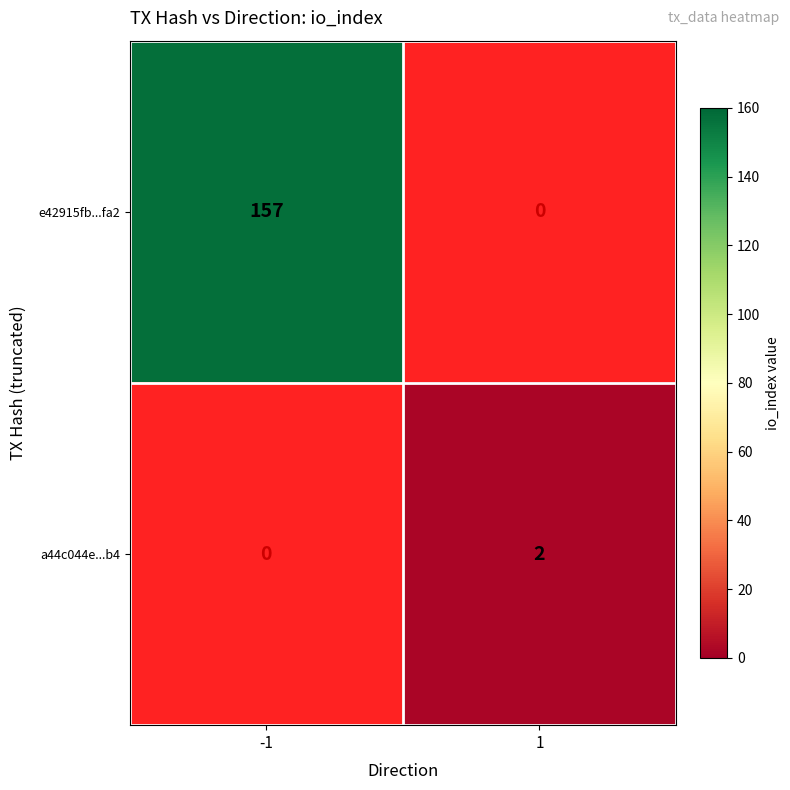

The value of e42915fb...fa2 at -1 is 78. True or false?

False